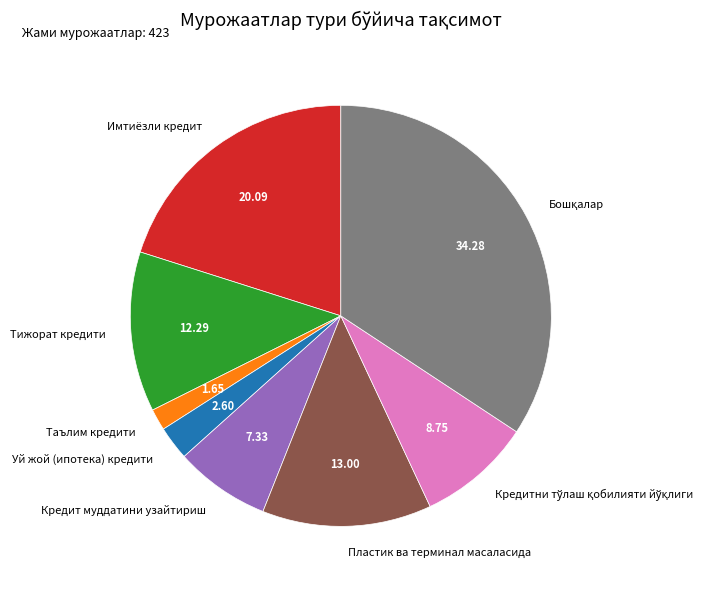

Which slice is the smallest?

Таълим кредити